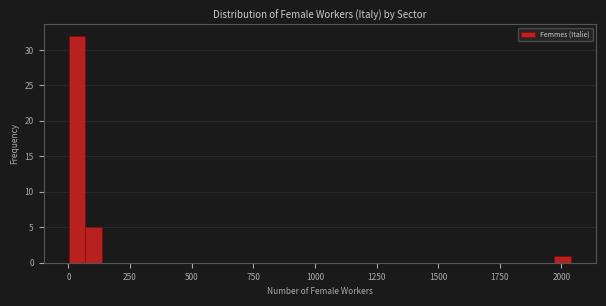

Around what value on the x-axis is the tallest bar? Give the approximate position of its centre, as read against the axis.

50